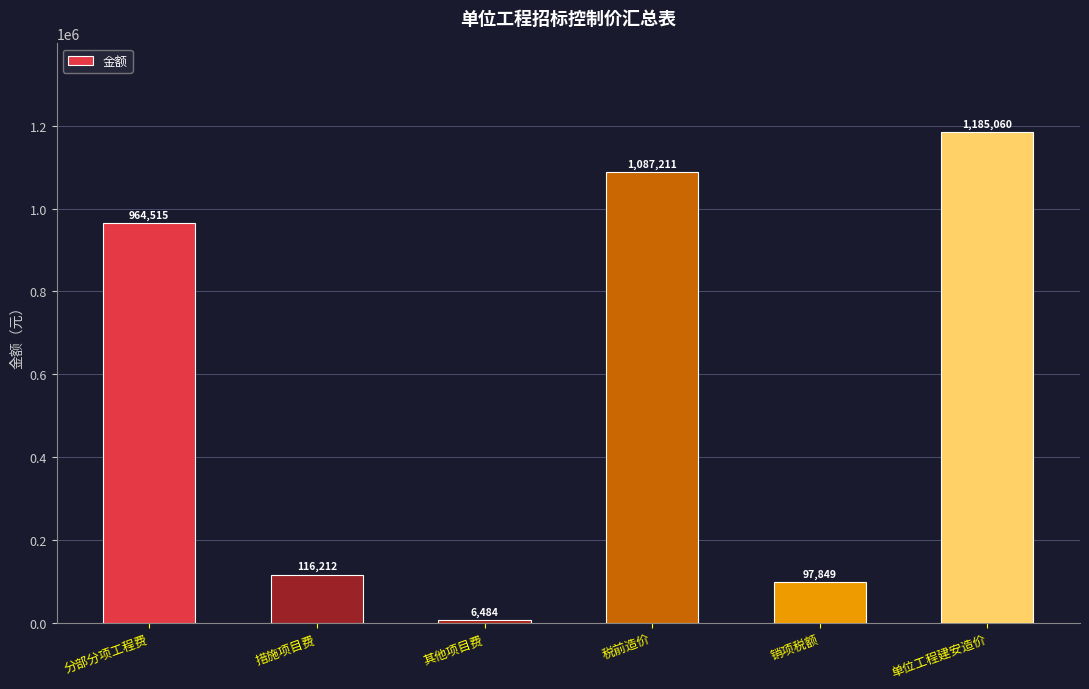

What is the label of the 1st bar from the right?

单位工程建安造价